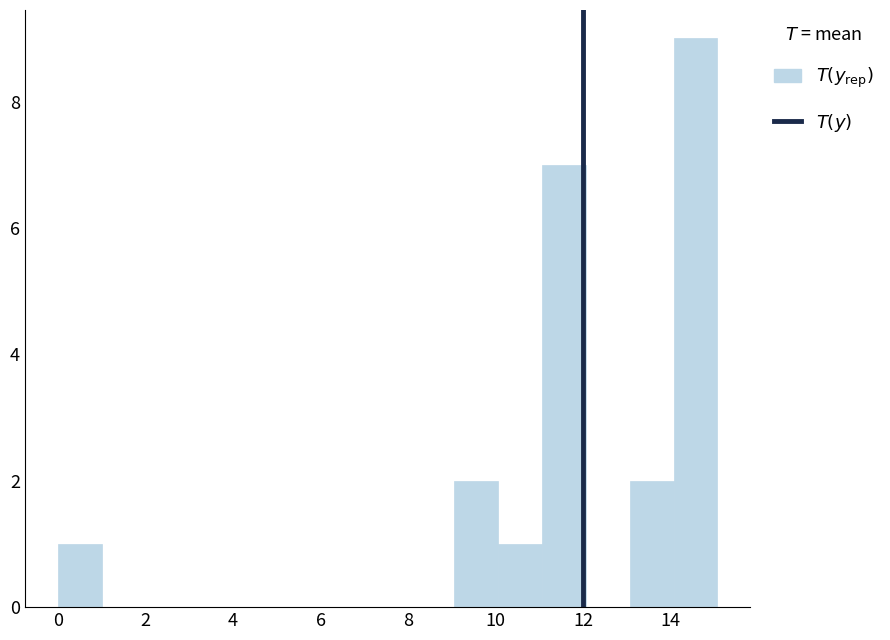

Which range on the x-axis has the tallest bar?

14 to 15